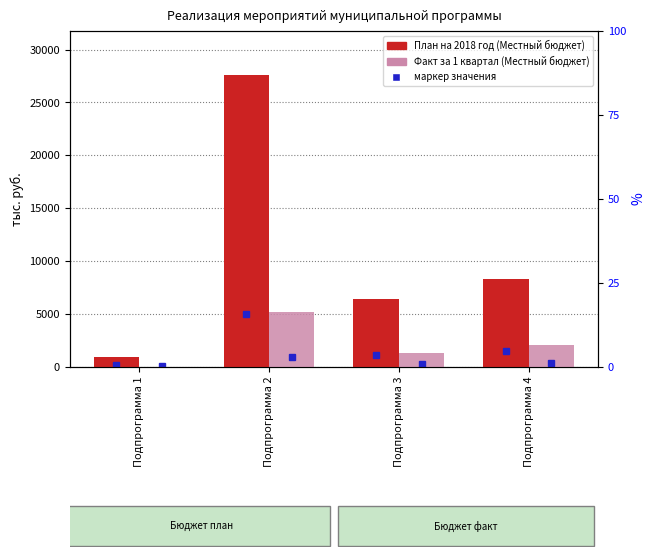

Where does the План на 2018 год (Местный бюджет) series first go above 8272?

Подпрограмма 2